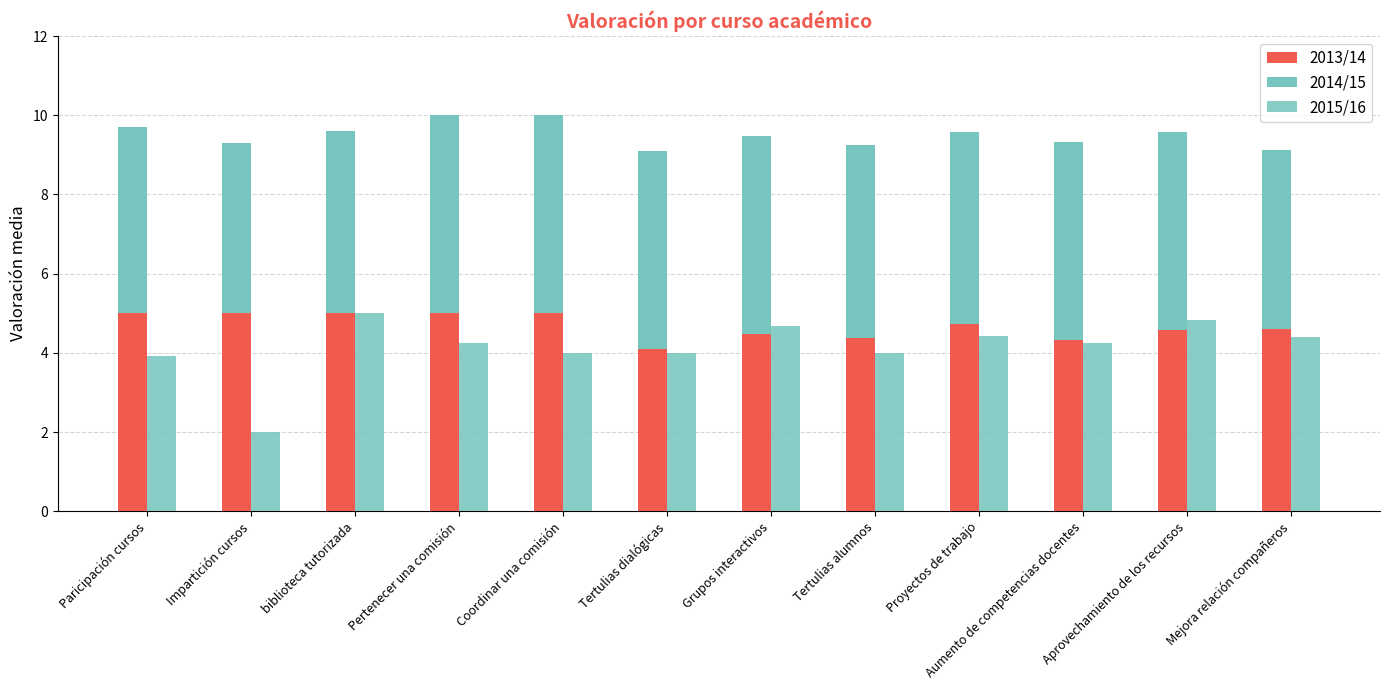

Is it true that 2015/16 equals 4.3 at Pertenecer una comisión?

True